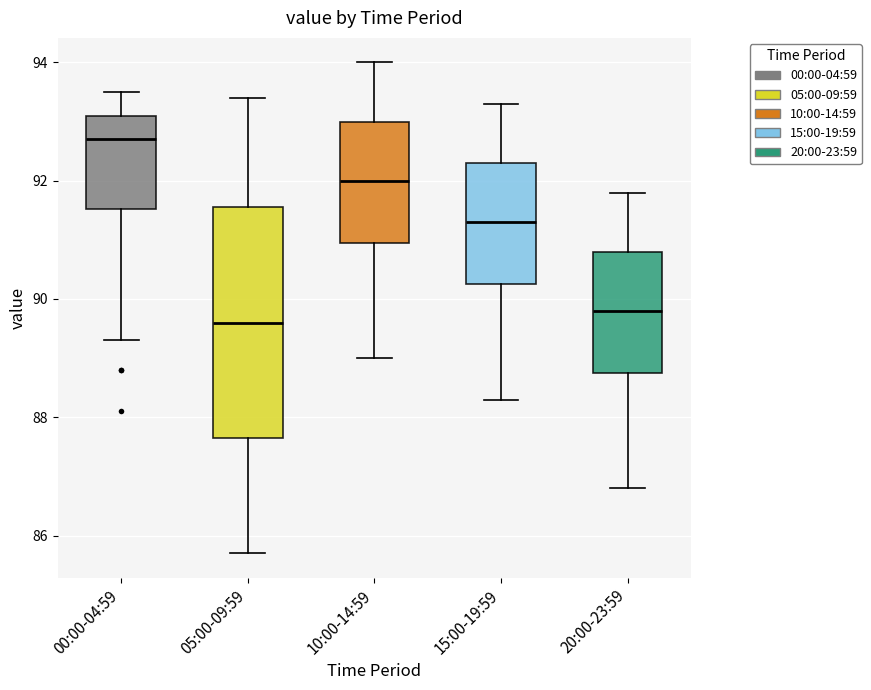

Reading left to right, transcribe this box plot: for each box, give where its median line is, the range the box spans, and where its two whiskers end, as read against the y-axis. The values are not printed on the chart, so give them approximately, as read against the axis.

00:00-04:59: median 92.8, box 91.6 to 93.2, whiskers 89.4 to 93.6
05:00-09:59: median 89.6, box 87.6 to 91.6, whiskers 85.8 to 93.4
10:00-14:59: median 92.0, box 91.0 to 93.0, whiskers 89.0 to 94.0
15:00-19:59: median 91.4, box 90.2 to 92.4, whiskers 88.4 to 93.4
20:00-23:59: median 89.8, box 88.8 to 90.8, whiskers 86.8 to 91.8